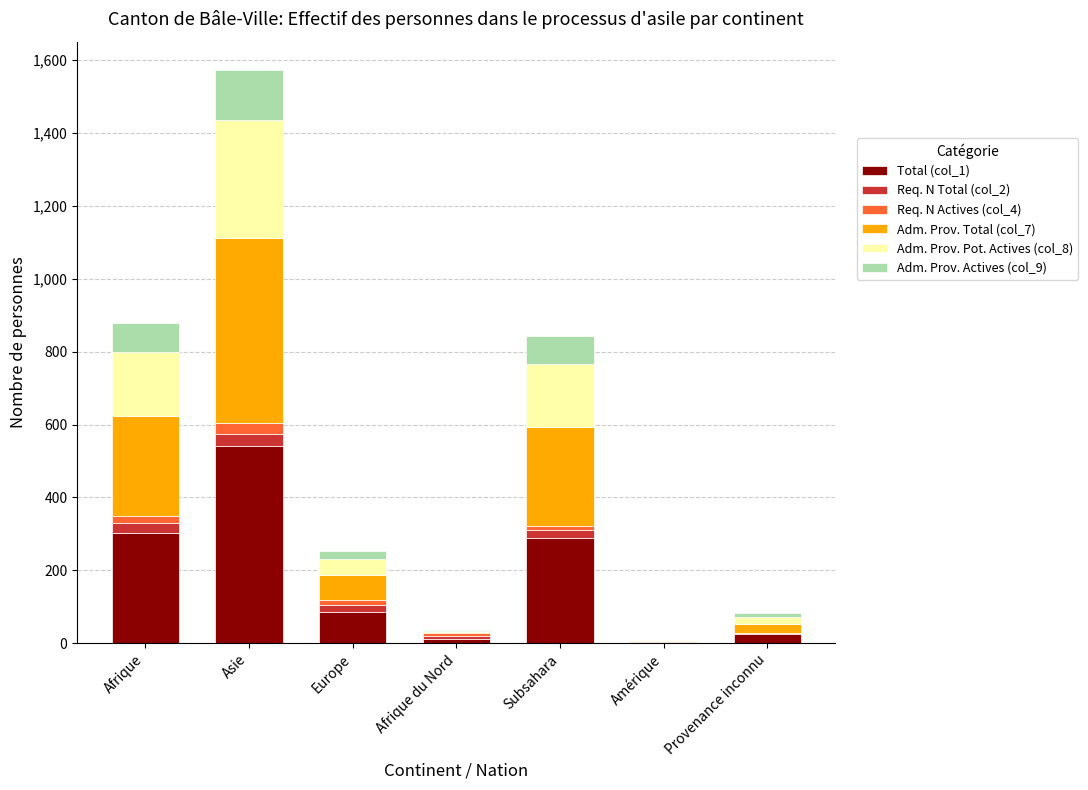

The Total (col_1) series shows 920 at Asie. True or false?

False